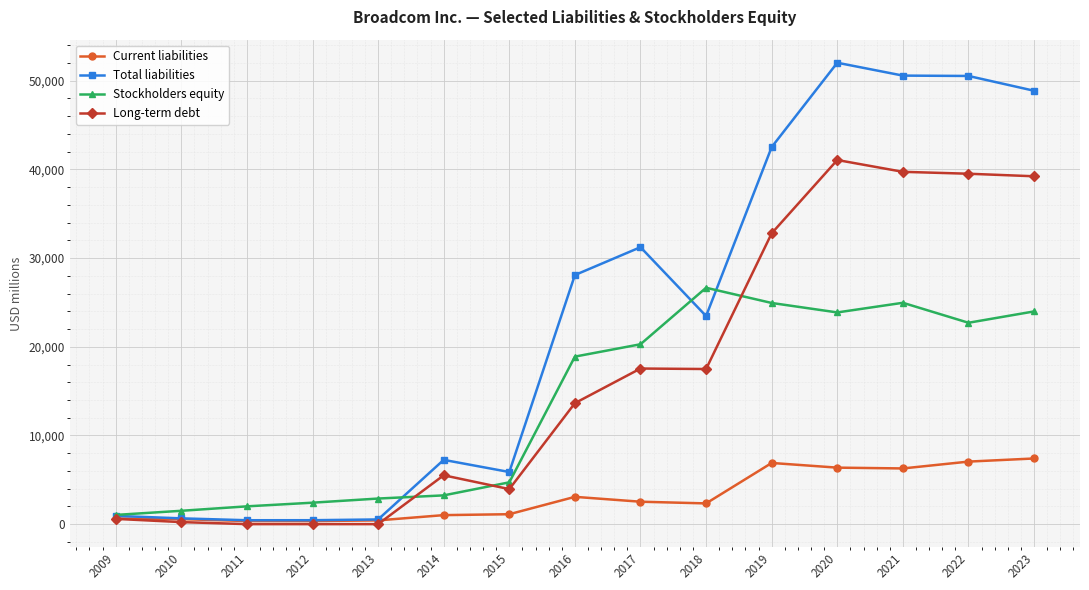

At which label does Total liabilities first exceed 23467?

2016